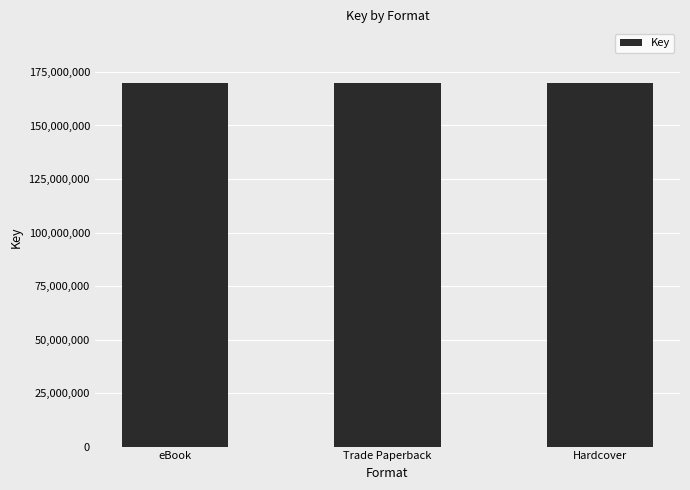

Approximately how many times larger is the value at Trade Paperback (Liz and the Sand Castle) compared to eBook (Liz and the Sand Castle)?

1.0